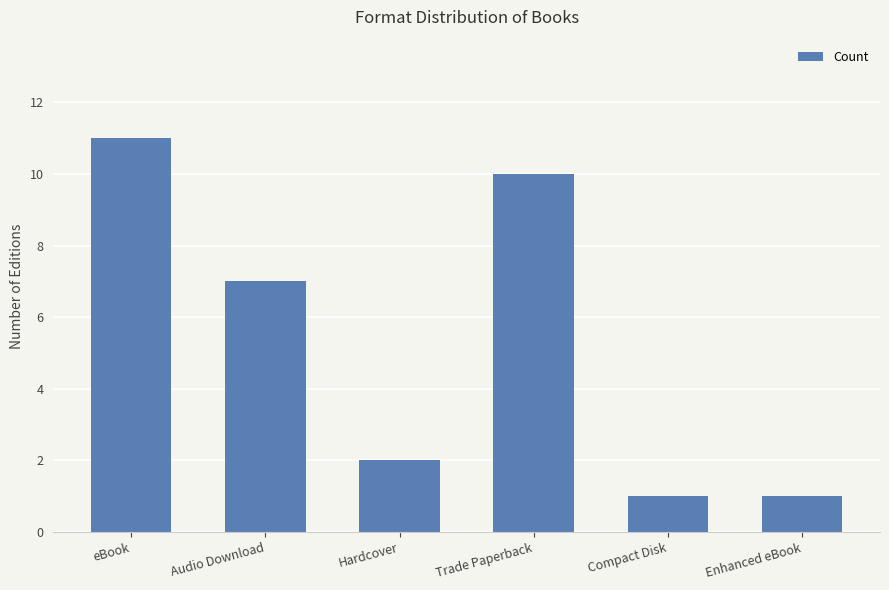

What is the sum of the values at Hardcover and Enhanced eBook?

3